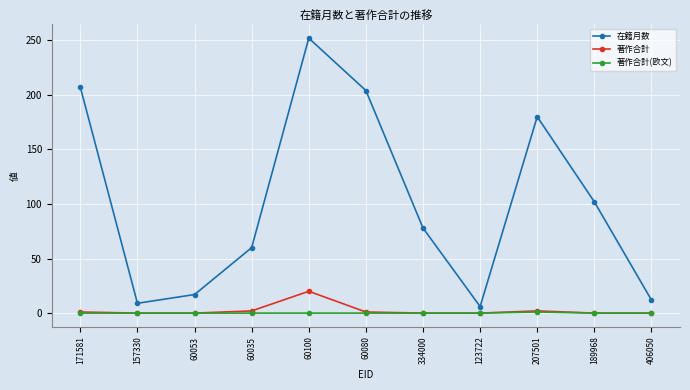

Where is 在籍月数 nearest to the value 129?

189968